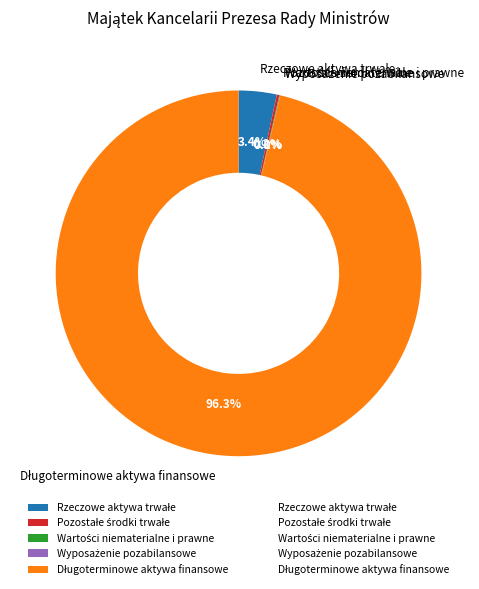

Does any single category account for the majority?

Yes